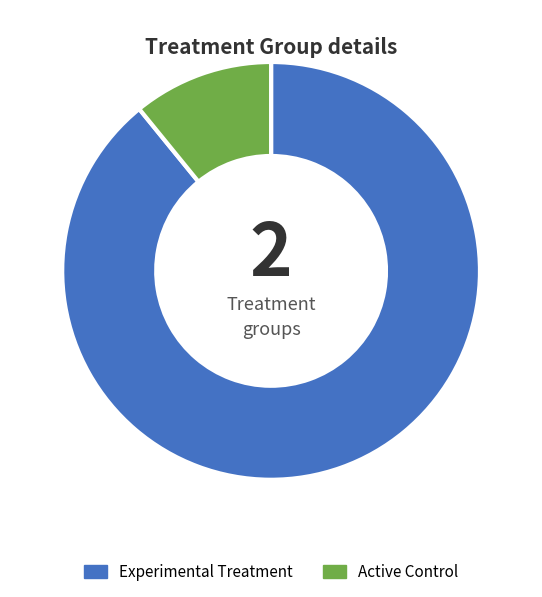

True or false: Experimental Treatment accounts for 89% of the total.

True